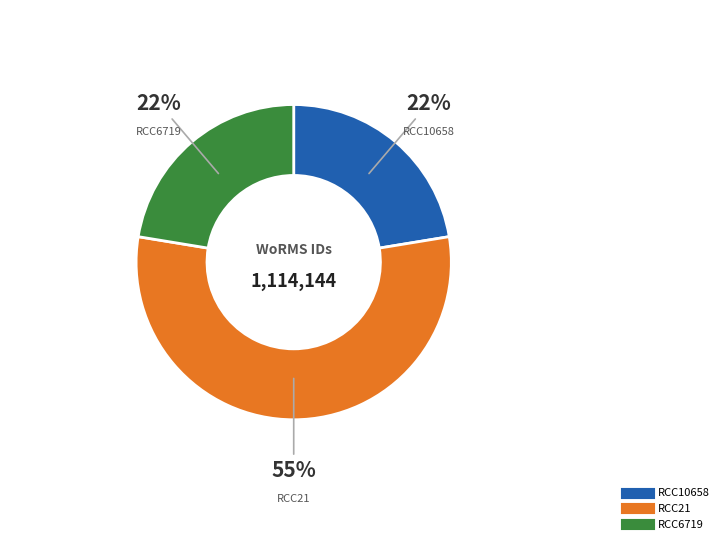

Which category has the biggest portion of the pie?

RCC21